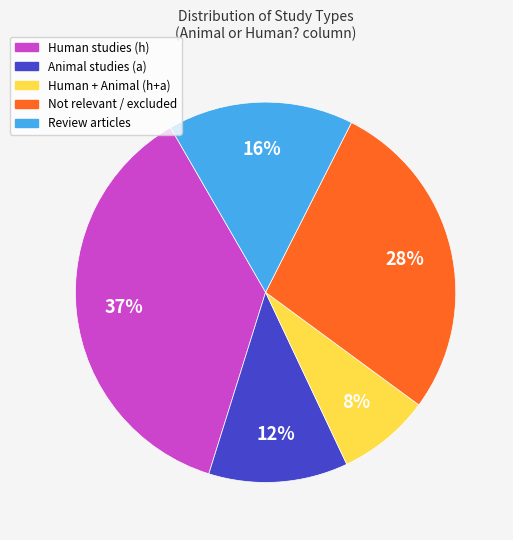

Which category has the smallest portion of the pie?

Human + Animal (h+a)